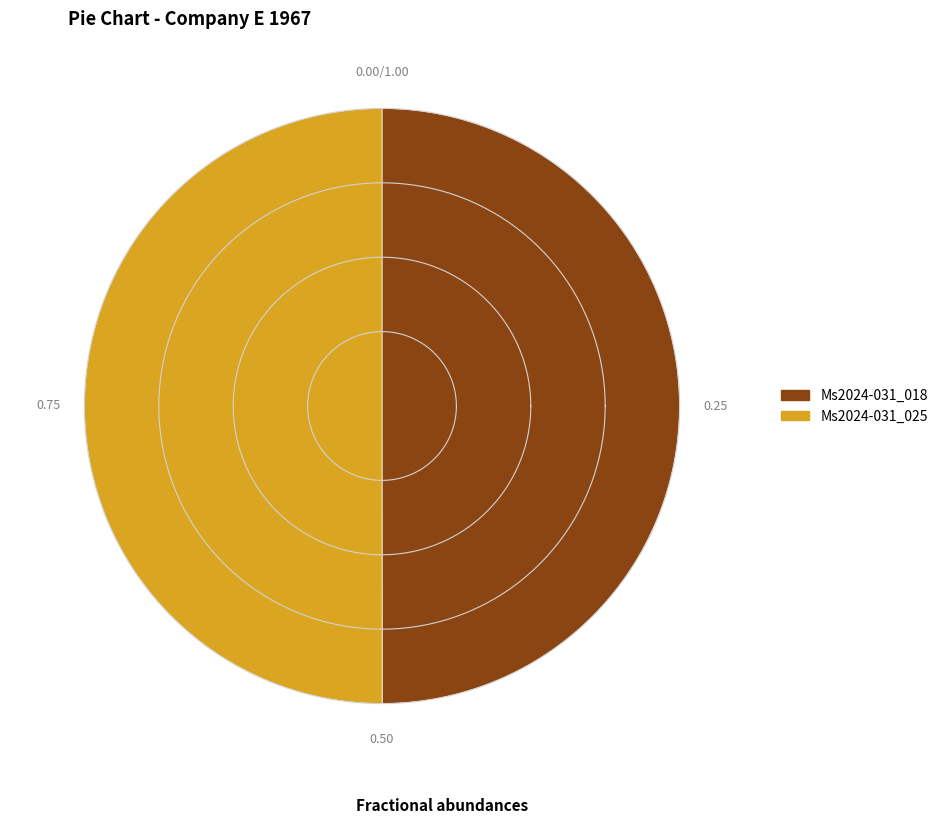

Is there any slice that represents more than half of the pie?

Yes